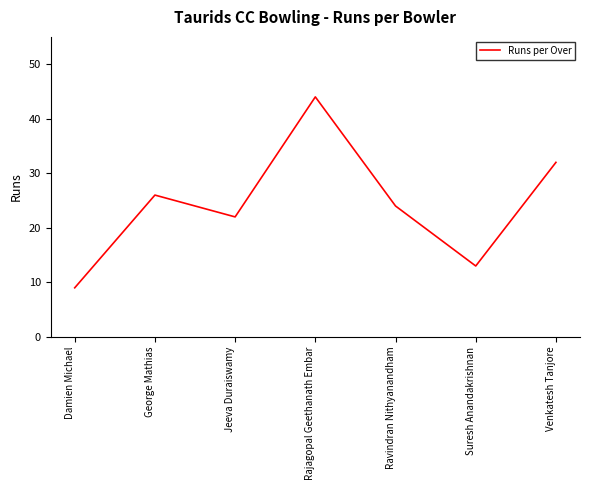

At which category does the chart reach its peak across all series?

Rajagopal Geethanath Embar